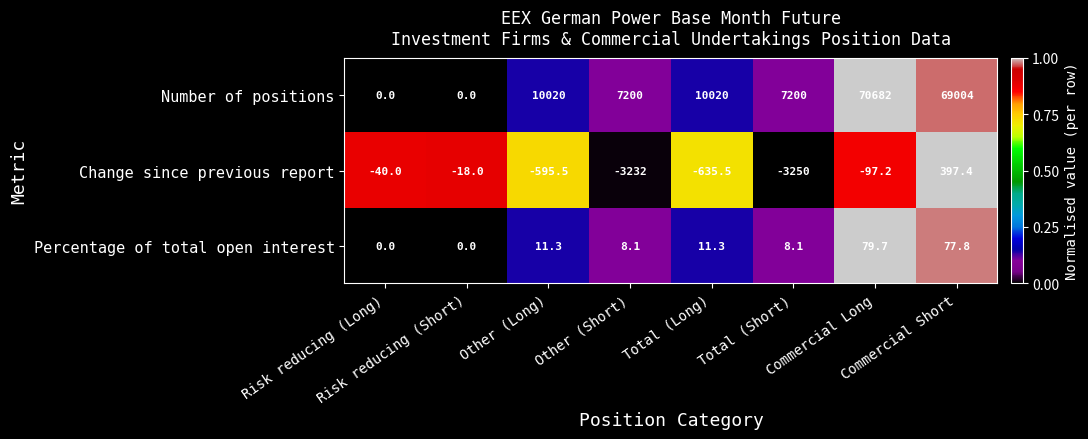

What is the difference between the maximum and minimum values in the Number of positions series?

70682.0